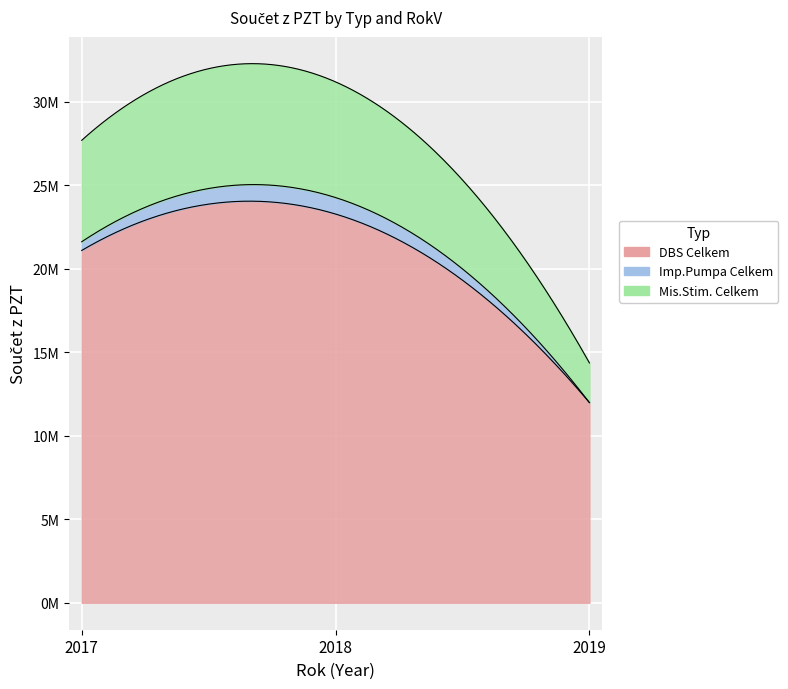

What is the difference between the maximum and minimum values in the DBS Celkem series?

11291564